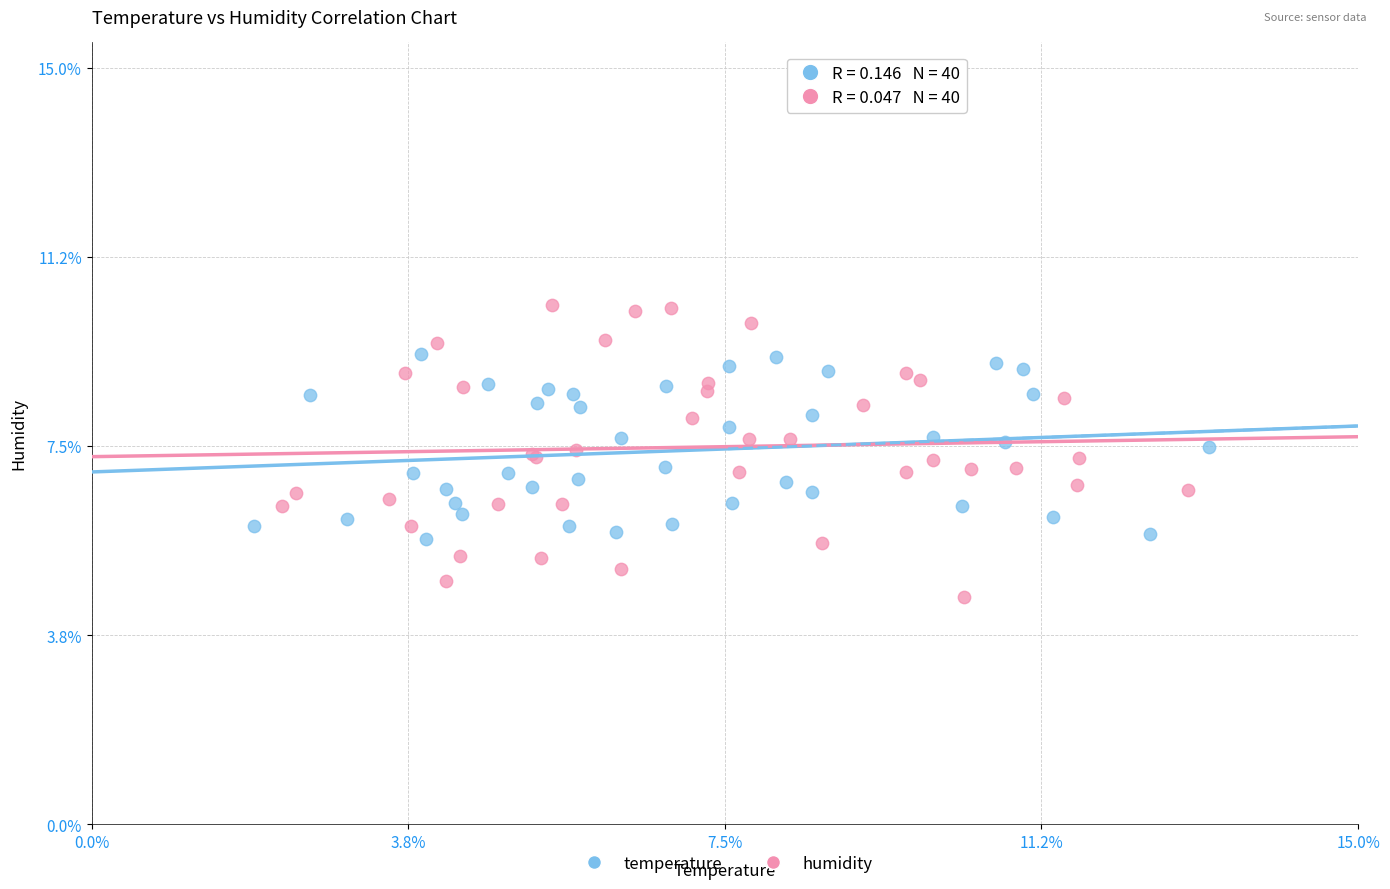

Which series contains the highest Y value?

humidity